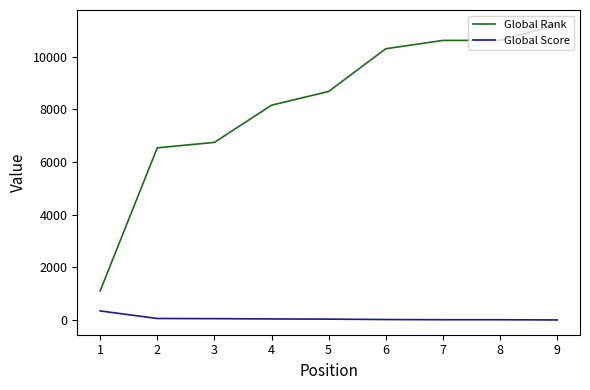

What is the highest value of the Global Score series?

344